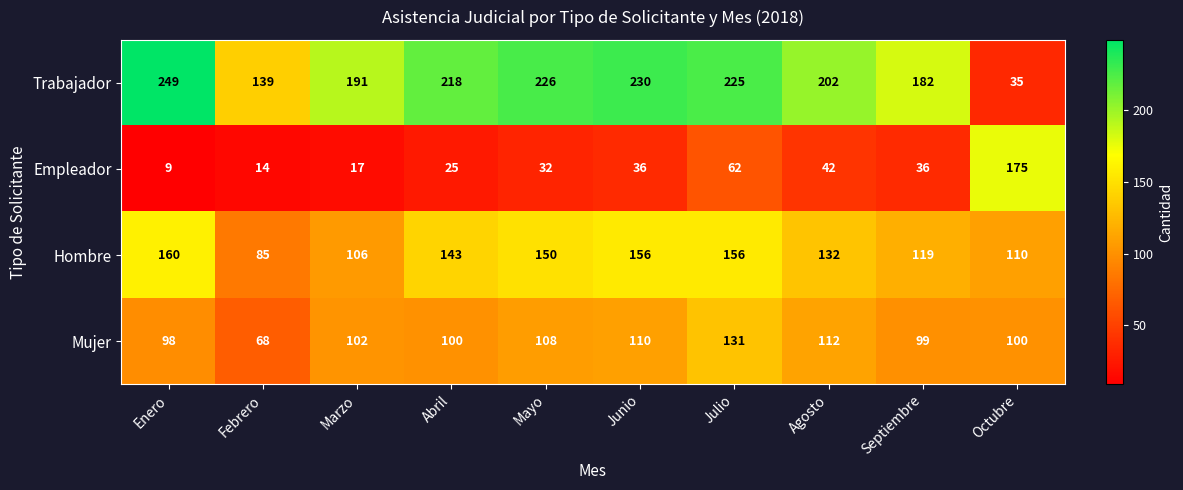

At which category does the chart reach its peak across all series?

Enero